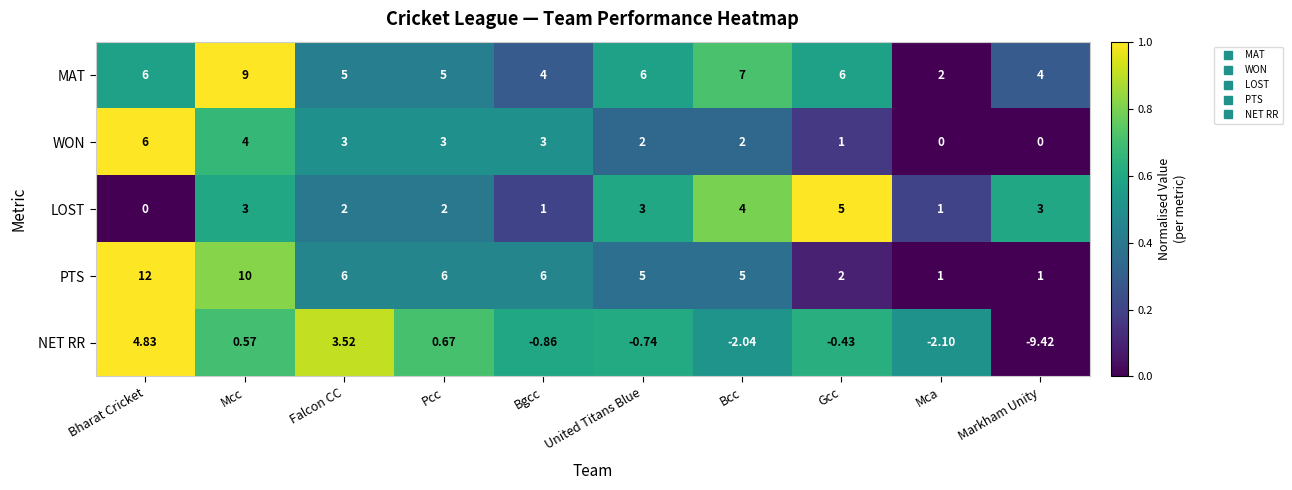

Which series has the largest range (max minus min)?

NET RR